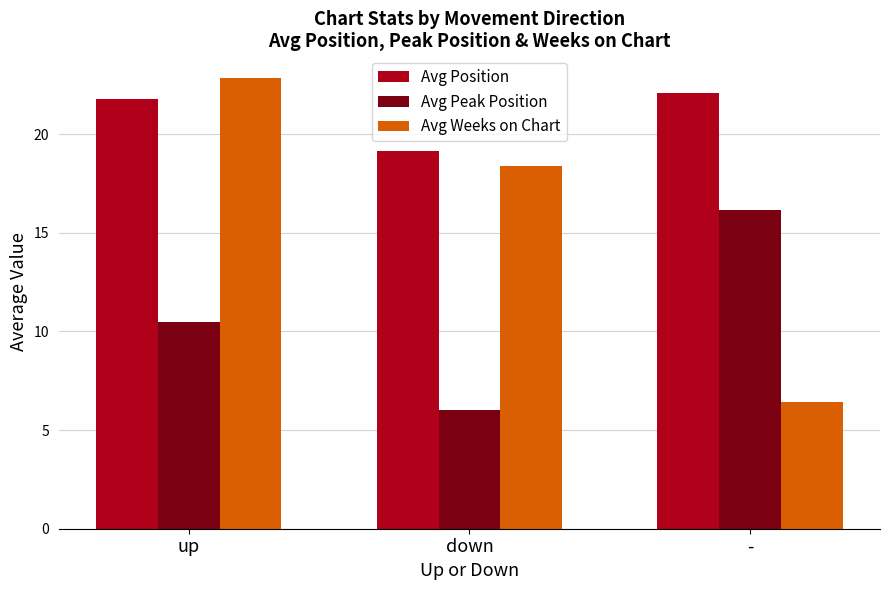

At how many categories does at least one series exceed 11?

3